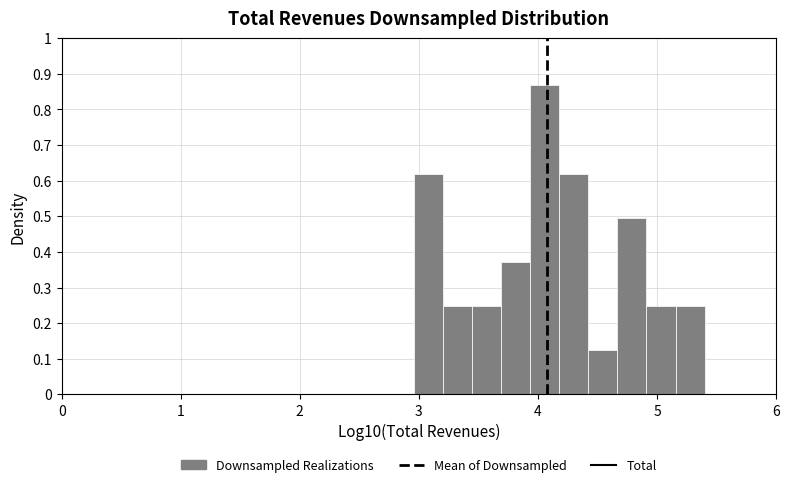

Around what value on the x-axis is the tallest bar? Give the approximate position of its centre, as read against the axis.

4.1